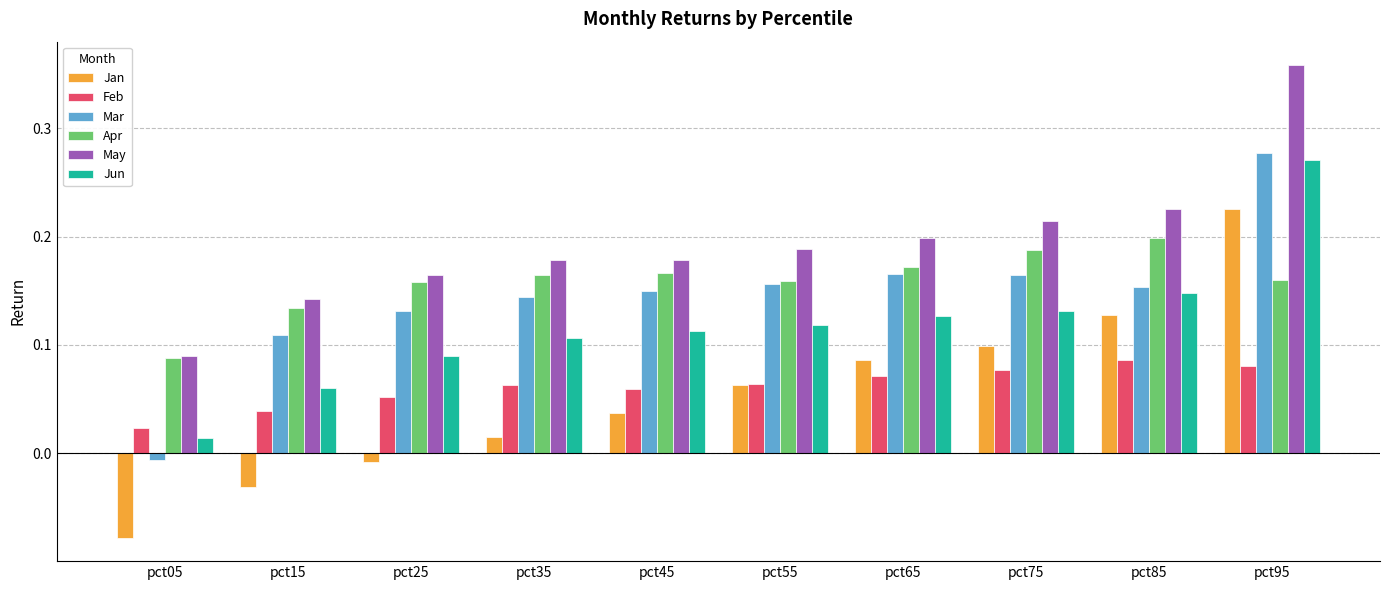

At which label does May reach its peak?

pct95